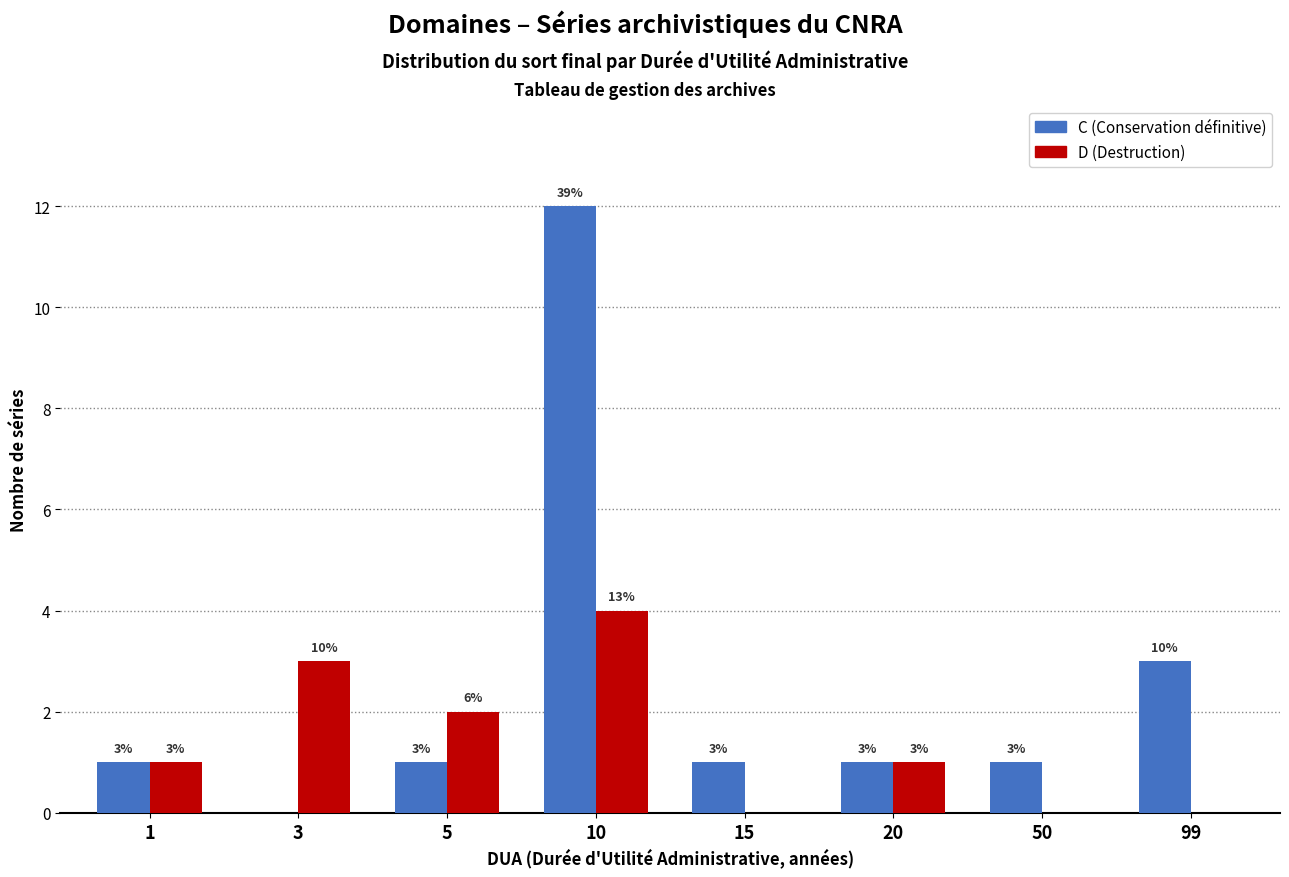

What is the sum of all D (Destruction) values?

11